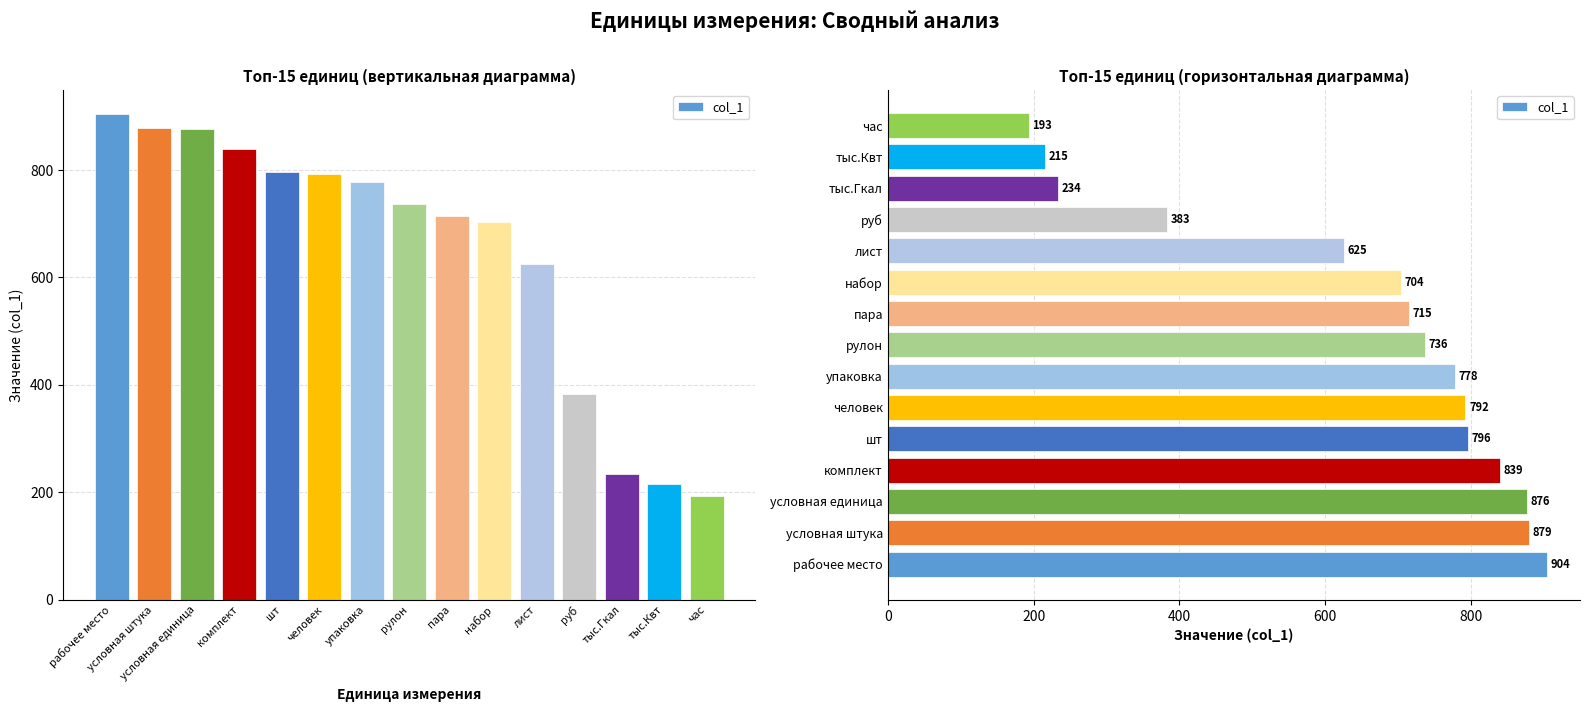

Does the chart contain stacked bars?

No